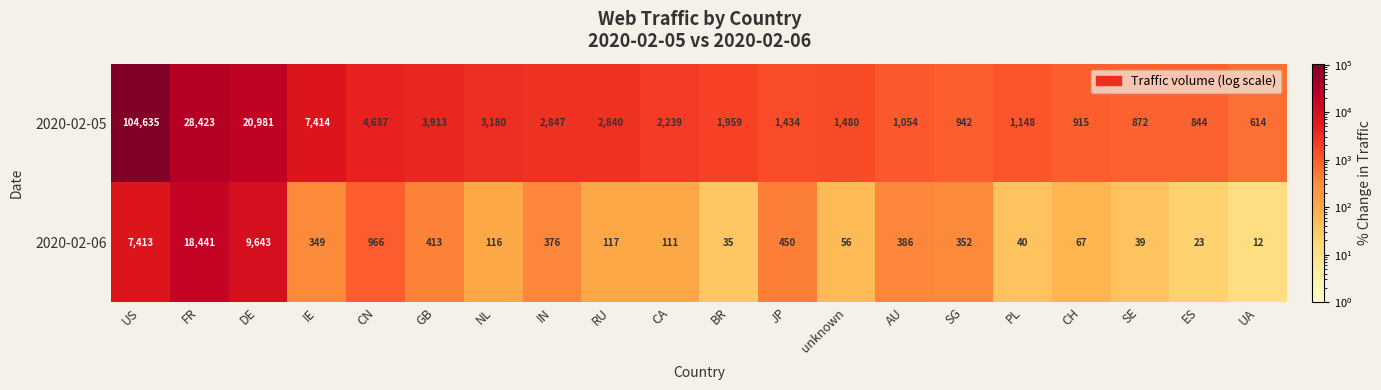

Is it true that 2020-02-05 equals 448 at unknown?

False